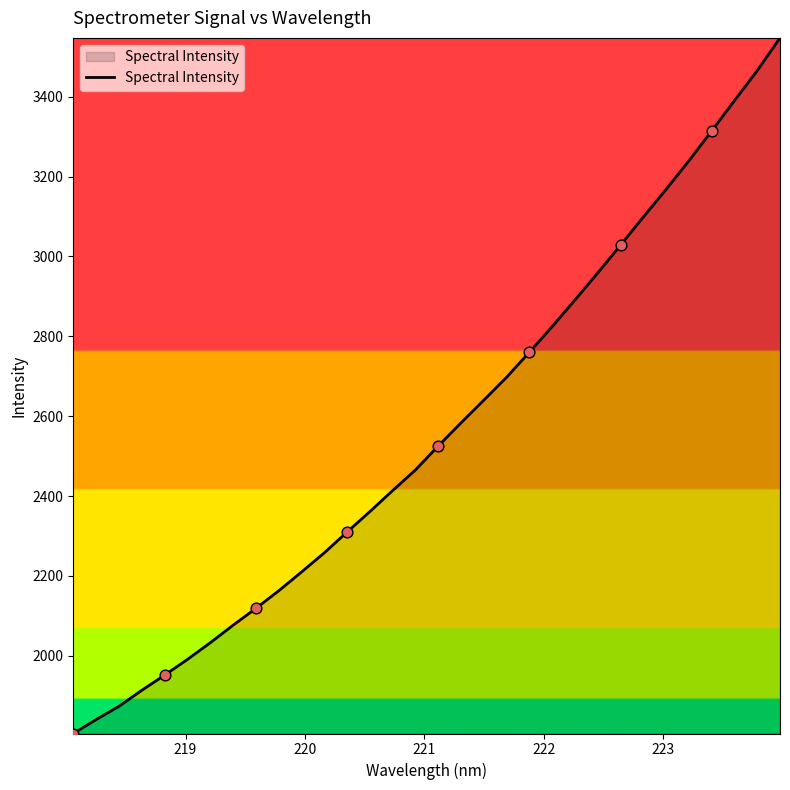

What is the difference between the maximum and minimum values?

1741.4